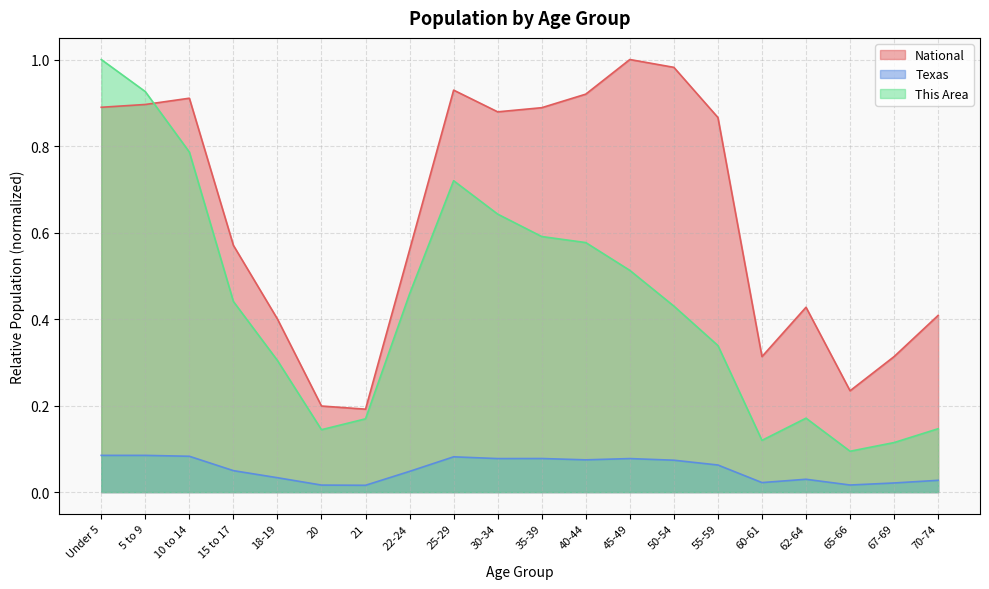

What is the sum of all Texas values?

1.1